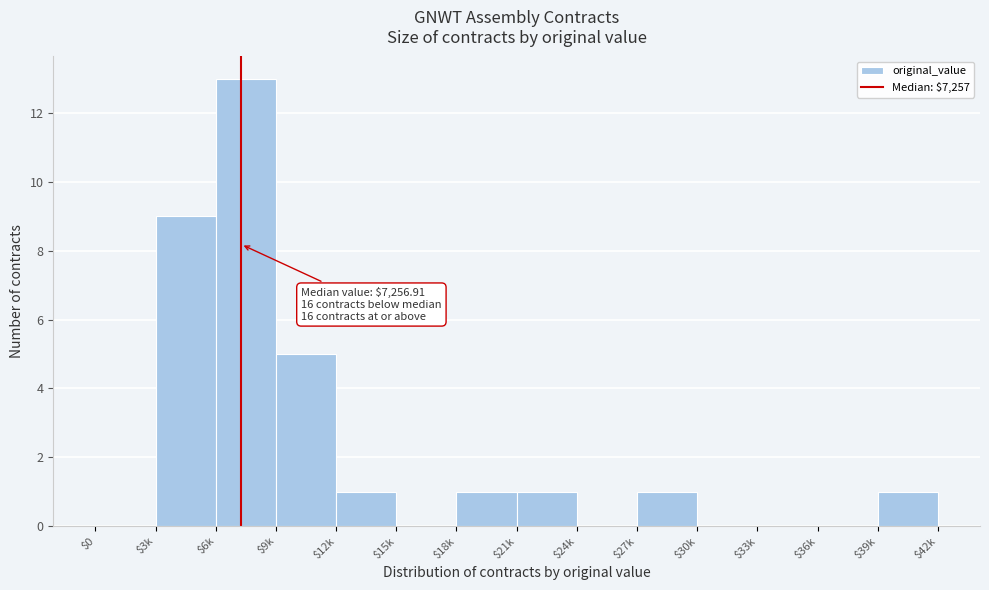

The value at $18k is 1. True or false?

True